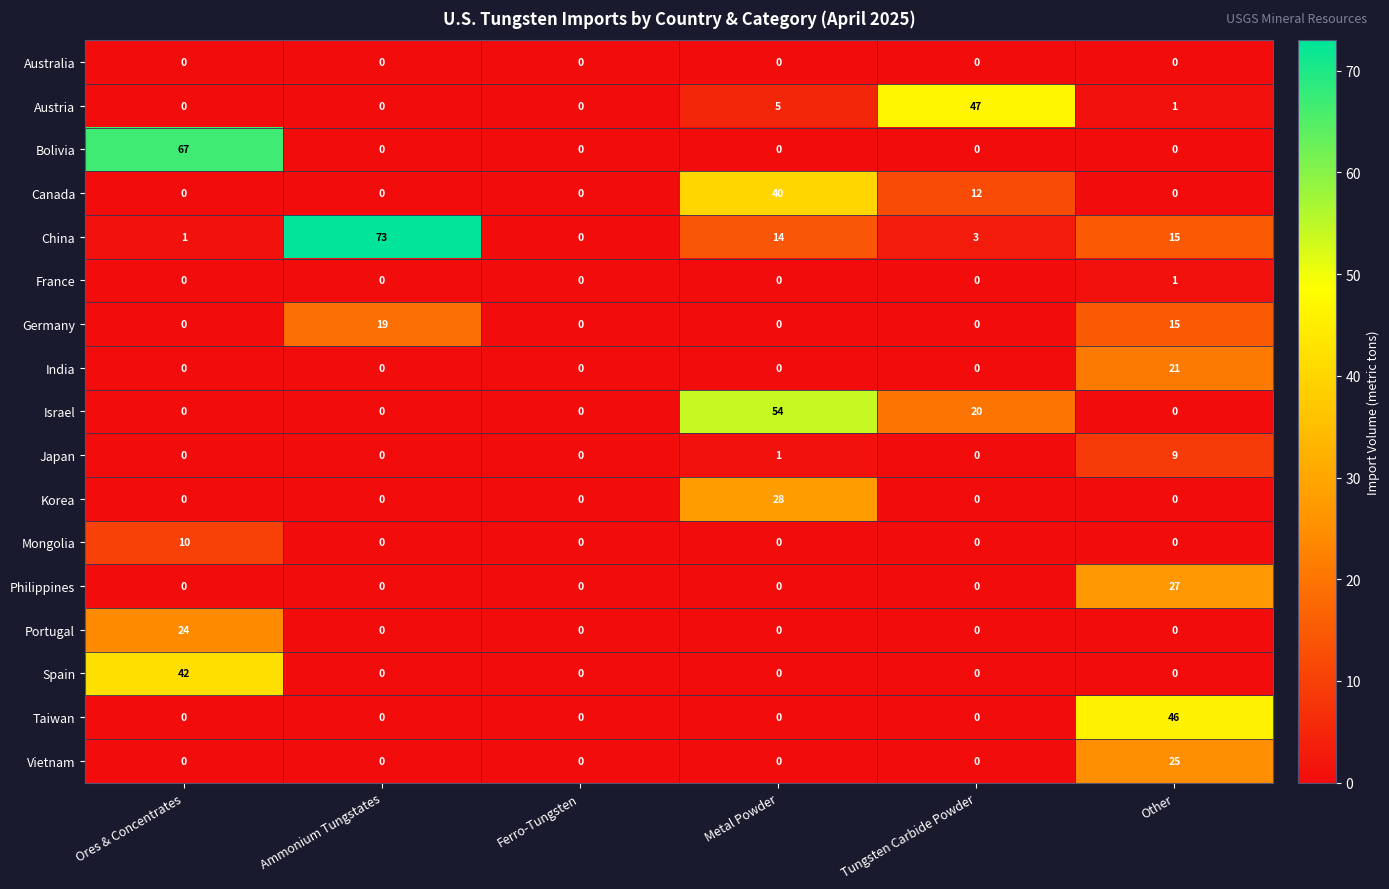

How many Mongolia values are between 0 and 1?

5